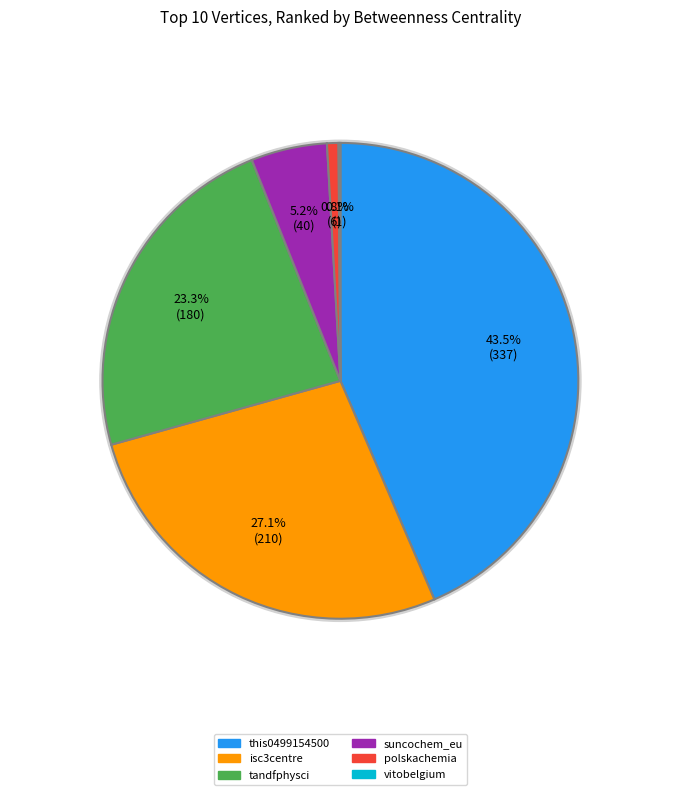

What percentage is the this0499154500 slice, to the nearest percent?

44%